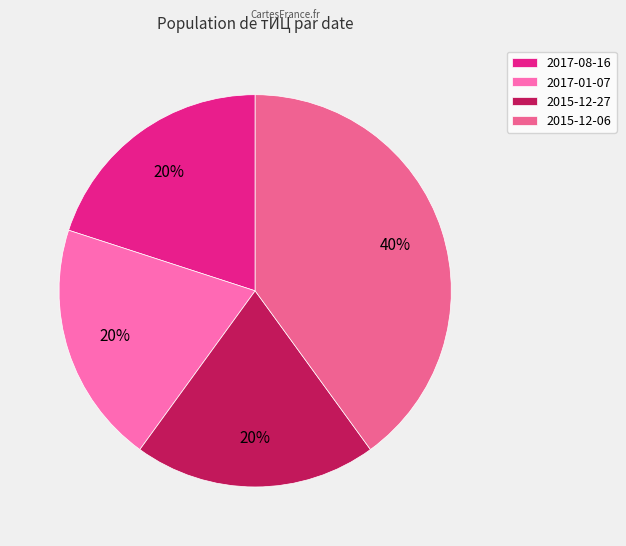

How many slices are in this pie chart?

4